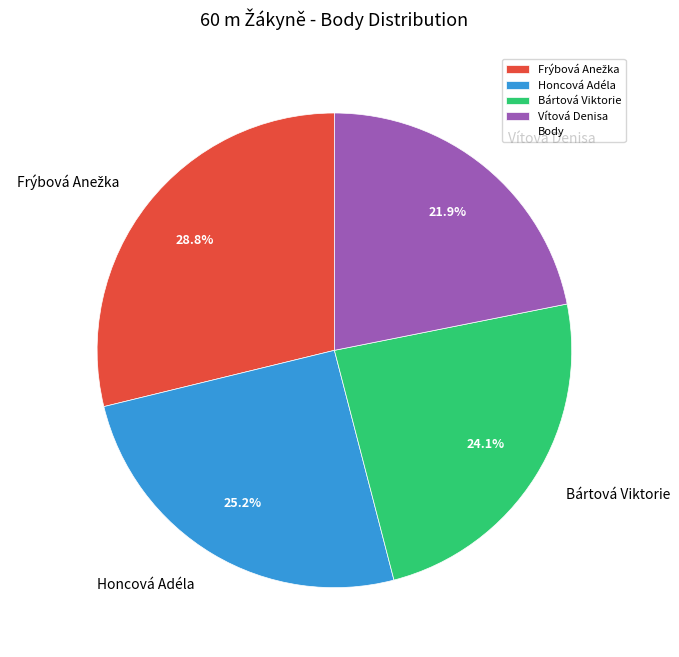

To the nearest percent, what is the average slice percentage?

25%